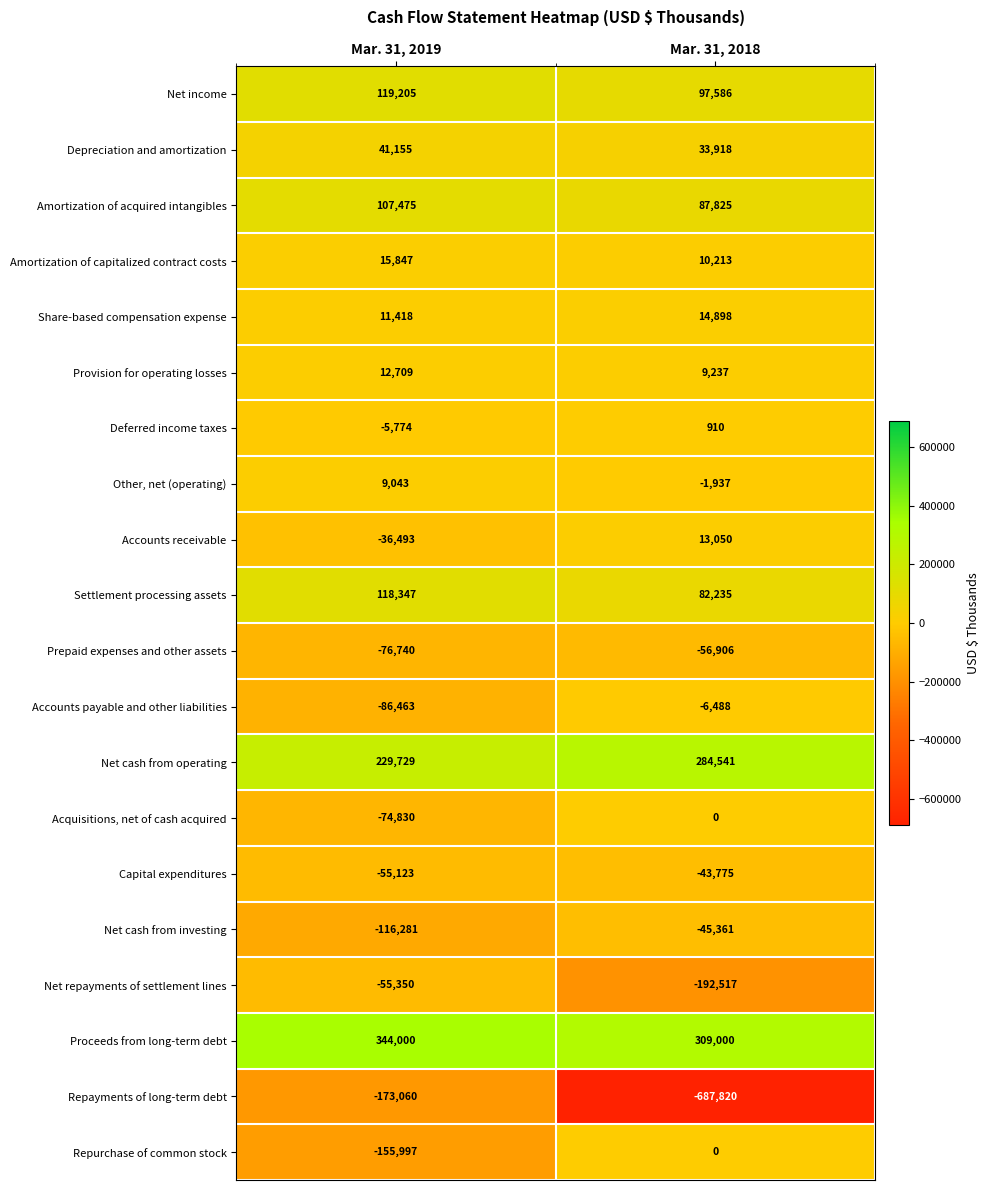

What is the difference between the highest and lowest values at Mar. 31, 2018?

996820